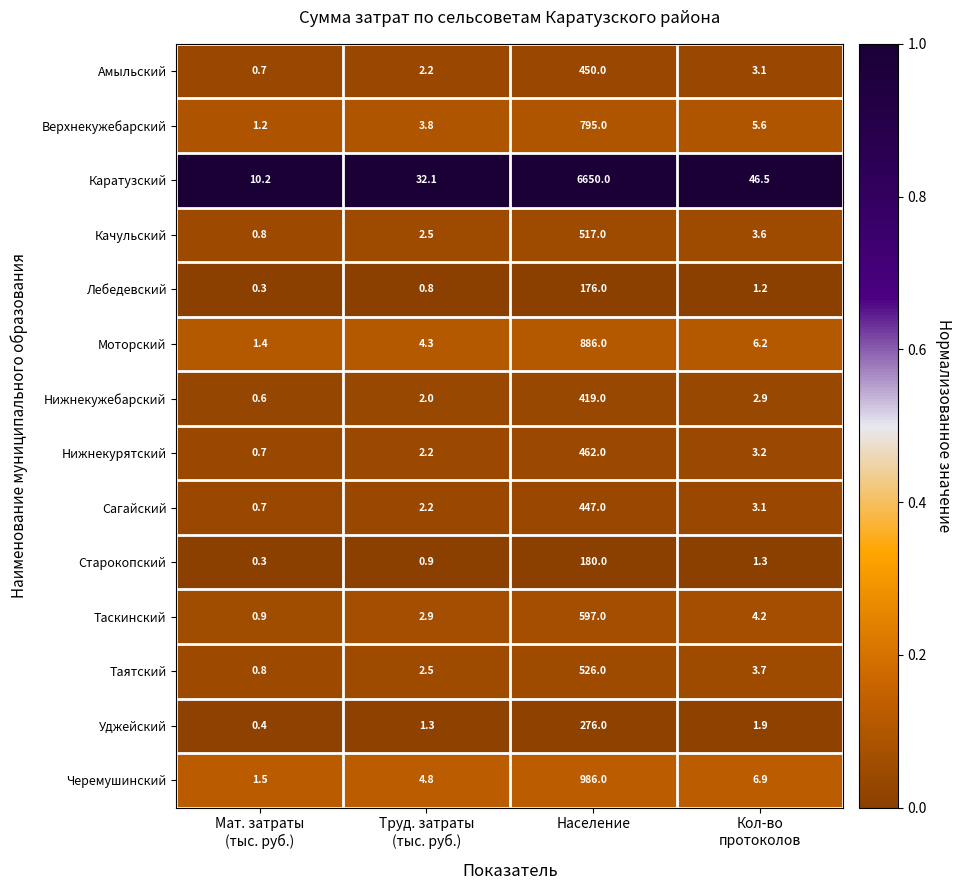

At how many categories does at least one series exceed 0?

4